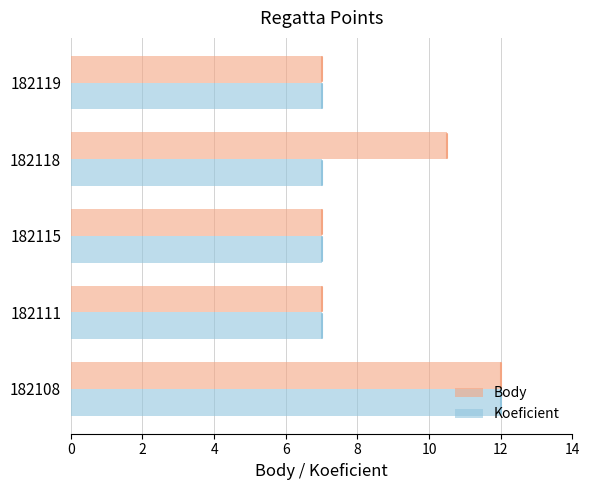

What are all the series names shown in the legend?

Body, Koeficient